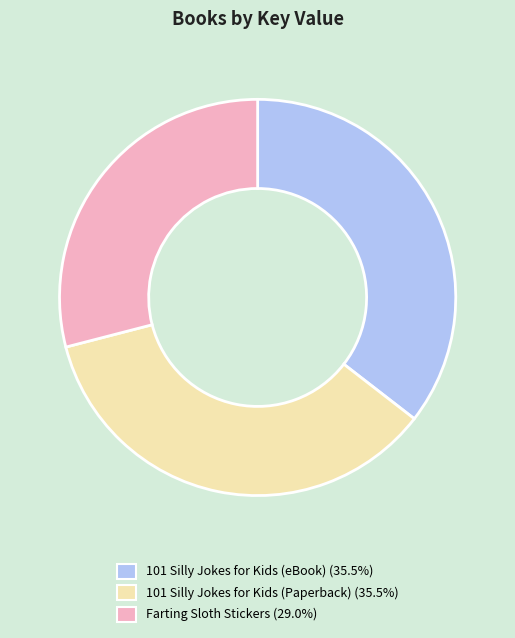

Approximately how many times larger is the value at Farting Sloth Stickers compared to 101 Silly Jokes for Kids (eBook)?

0.8